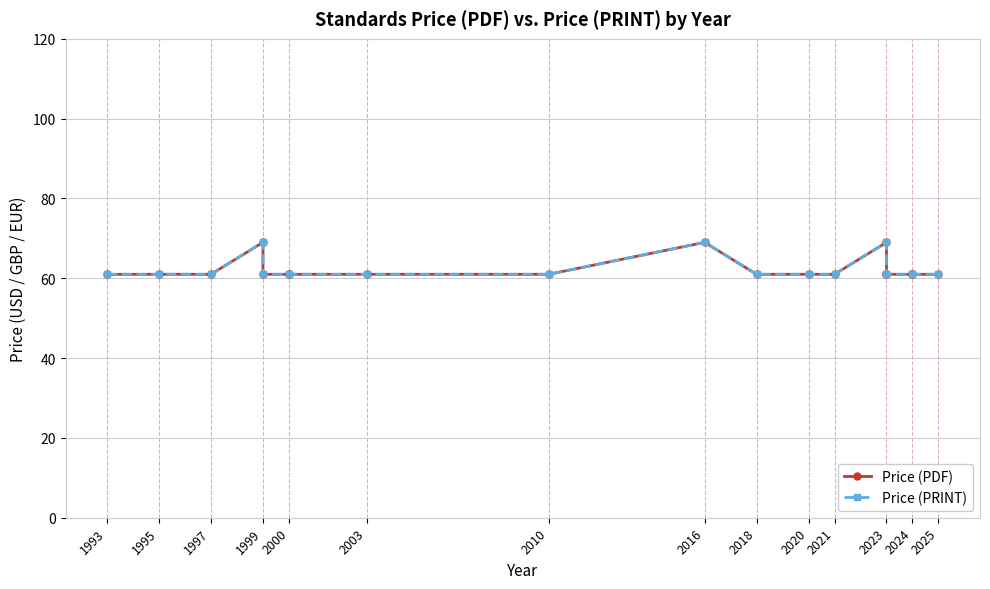

What is the difference between the second highest and second lowest values in the Price (PRINT) series?

8